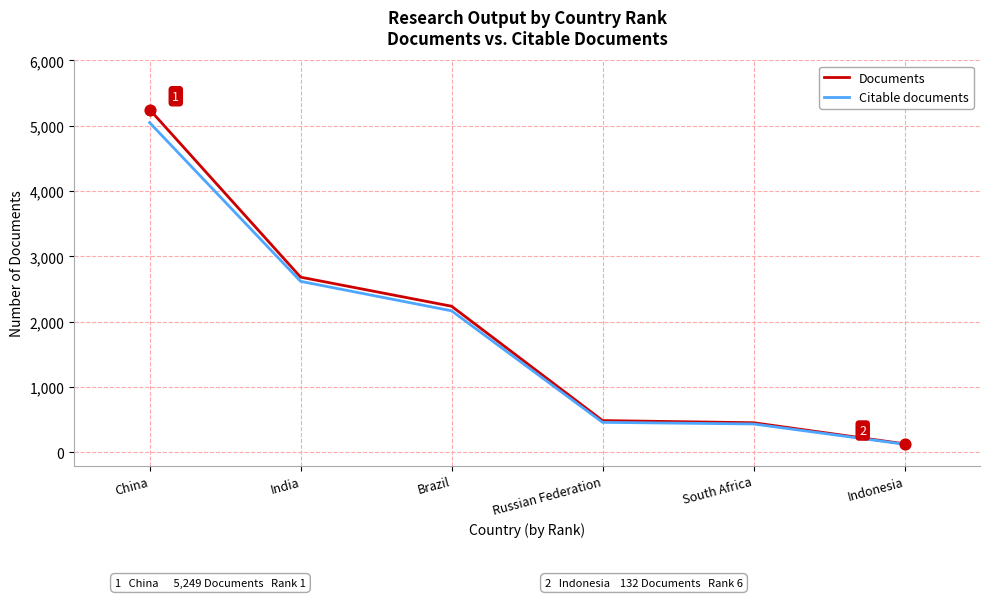

Is the value of Documents at Russian Federation greater than the value of Citable documents at Brazil?

No